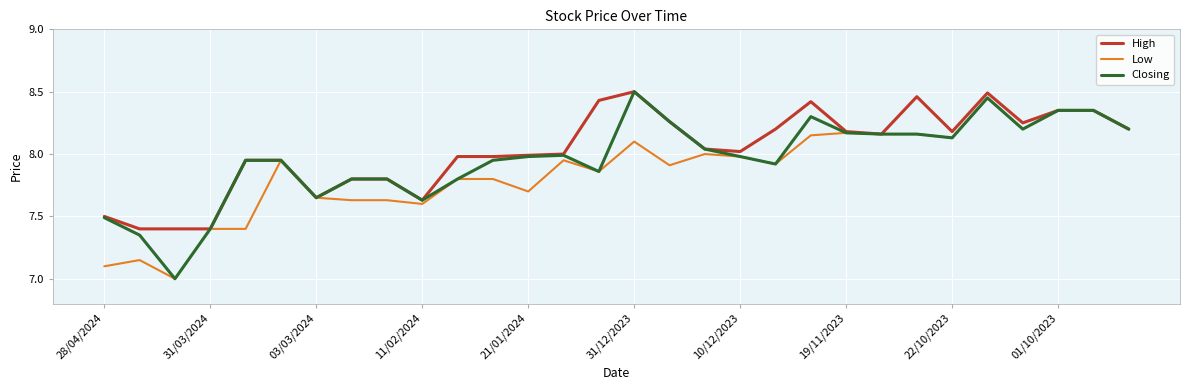

What is the lowest value of the Low series?

7.0